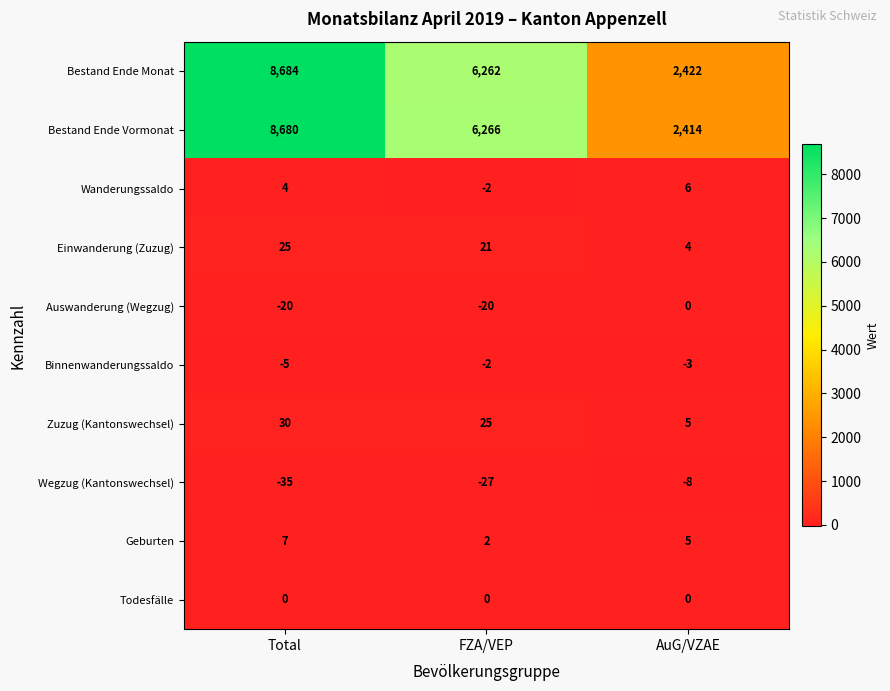

Reading right to left, extract all data points from this chart.

Bestand Ende Monat: AuG/VZAE=2422	FZA/VEP=6262	Total=8684
Bestand Ende Vormonat: AuG/VZAE=2414	FZA/VEP=6266	Total=8680
Wanderungssaldo: AuG/VZAE=6	FZA/VEP=-2	Total=4
Einwanderung (Zuzug): AuG/VZAE=4	FZA/VEP=21	Total=25
Auswanderung (Wegzug): AuG/VZAE=0	FZA/VEP=-20	Total=-20
Binnenwanderungssaldo: AuG/VZAE=-3	FZA/VEP=-2	Total=-5
Zuzug (Kantonswechsel): AuG/VZAE=5	FZA/VEP=25	Total=30
Wegzug (Kantonswechsel): AuG/VZAE=-8	FZA/VEP=-27	Total=-35
Geburten: AuG/VZAE=5	FZA/VEP=2	Total=7
Todesfälle: AuG/VZAE=0	FZA/VEP=0	Total=0